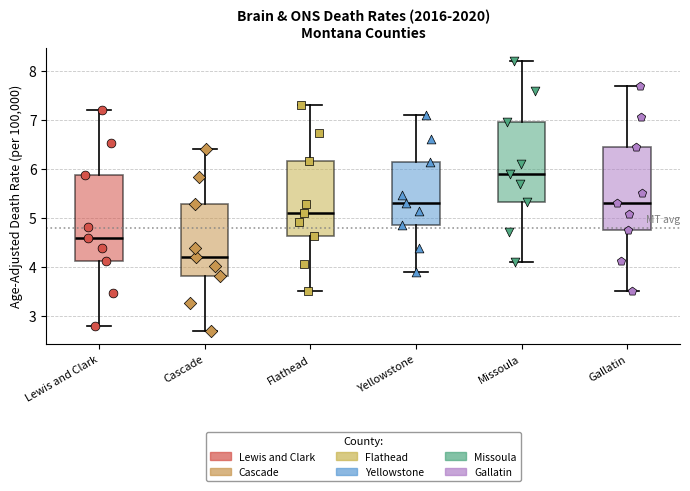

Reading left to right, transcribe this box plot: for each box, give where its median line is, the range the box spans, and where its two whiskers end, as read against the y-axis. The values are not printed on the chart, so give them approximately, as read against the axis.

Lewis and Clark: median 4.6, box 4.1 to 5.9, whiskers 2.8 to 7.2
Cascade: median 4.2, box 3.8 to 5.3, whiskers 2.7 to 6.4
Flathead: median 5.1, box 4.6 to 6.2, whiskers 3.5 to 7.3
Yellowstone: median 5.3, box 4.9 to 6.1, whiskers 3.9 to 7.1
Missoula: median 5.9, box 5.3 to 7.0, whiskers 4.1 to 8.2
Gallatin: median 5.3, box 4.8 to 6.4, whiskers 3.5 to 7.7